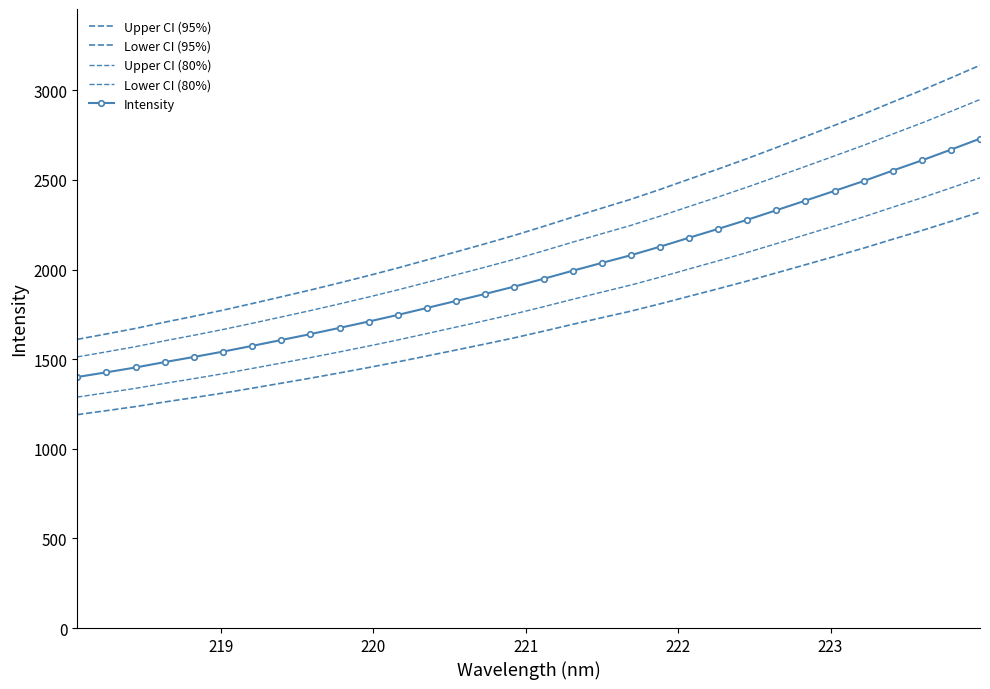

Does the chart have visible grid lines?

No